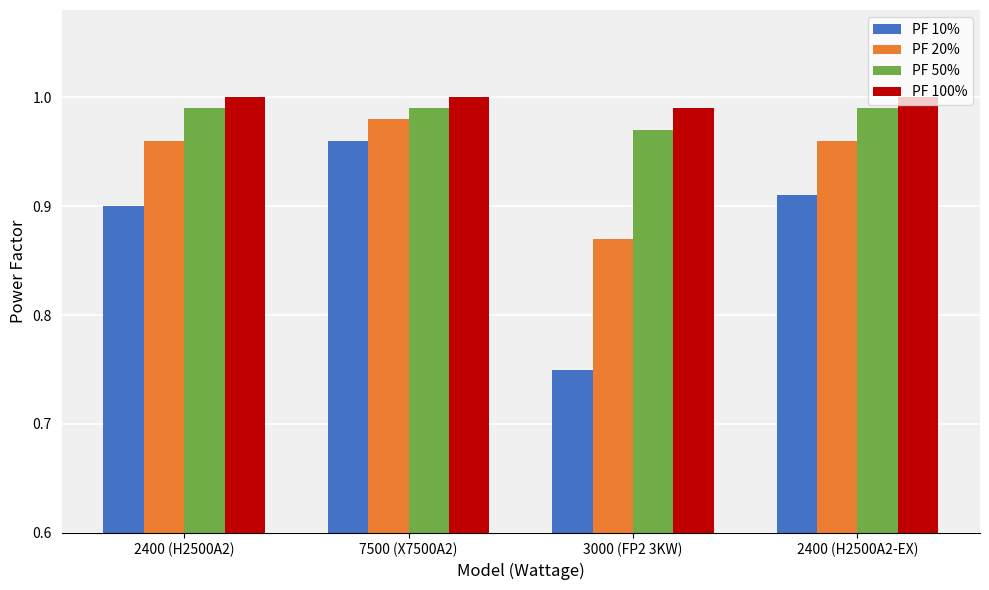

At which label is PF 20% closest to 0?

3000 (FP2 3KW)